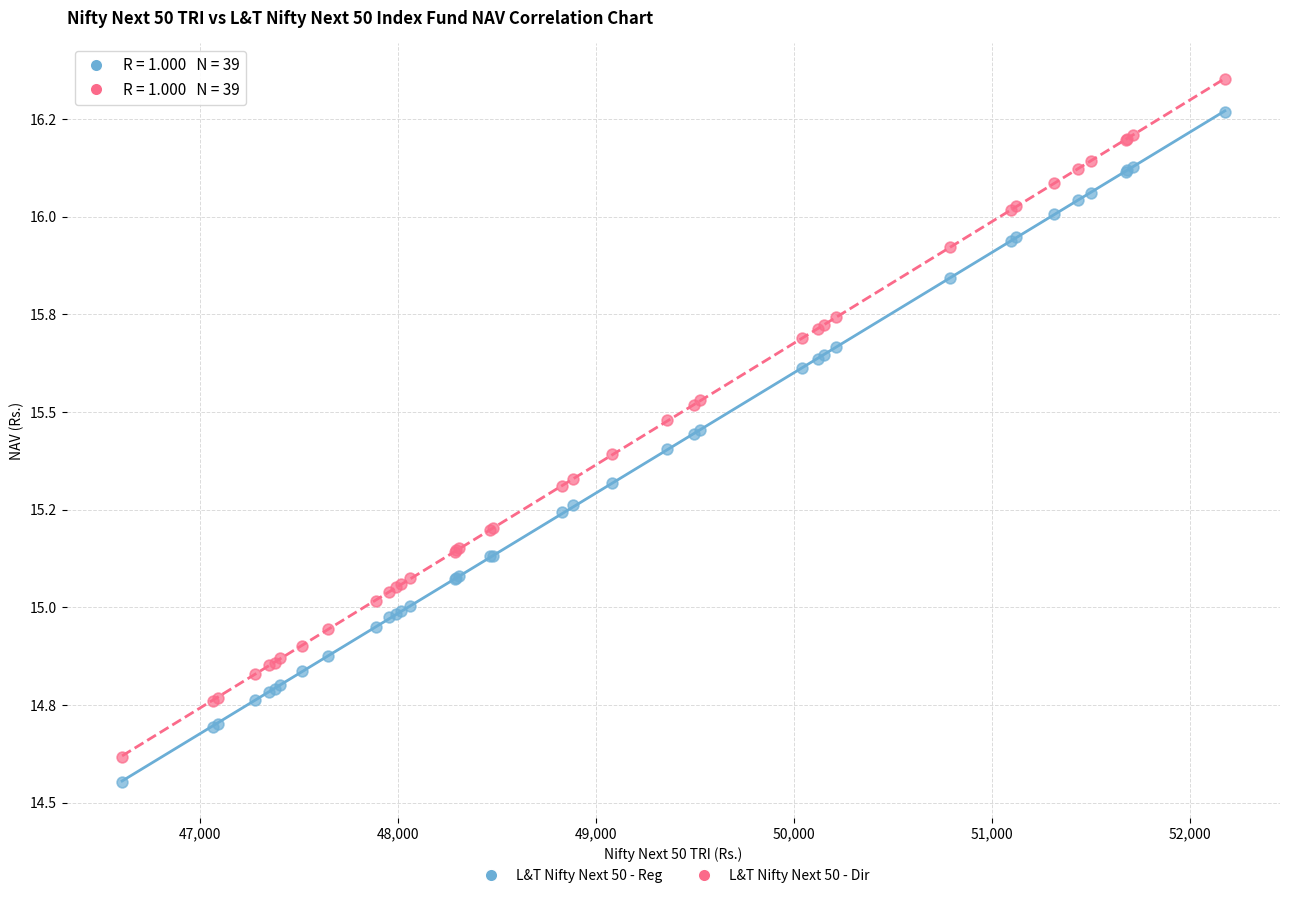

What are all the series names shown in the legend?

L&T Nifty Next 50 - Reg, L&T Nifty Next 50 - Dir